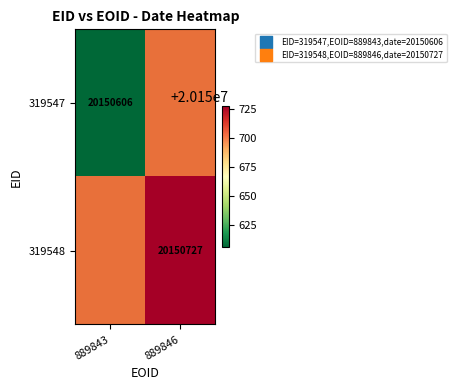

True or false: 319547 has a value of 20150606 at 889843.

True